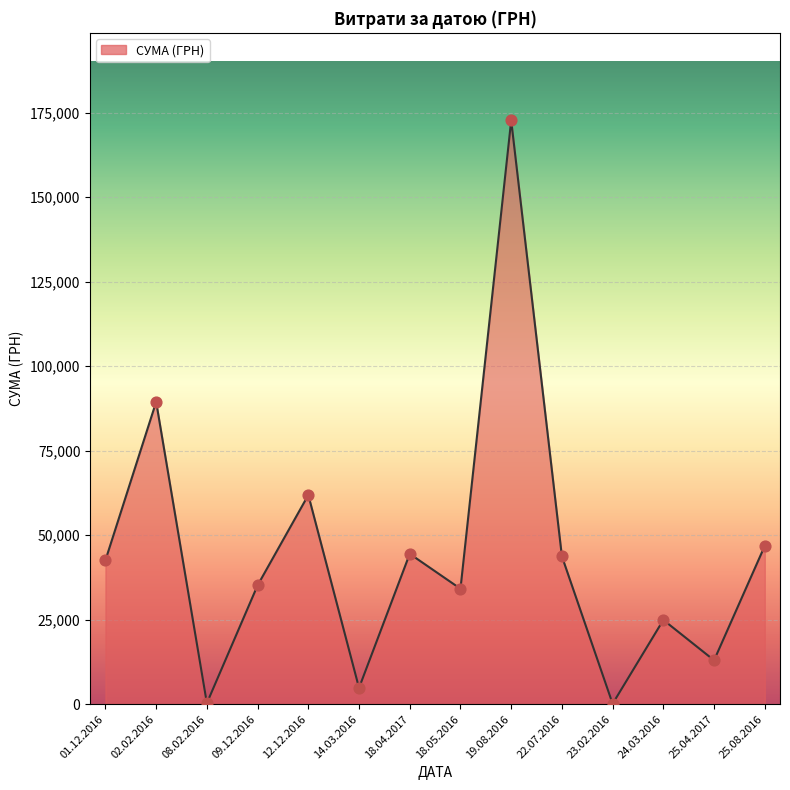

Which has a higher value, 18.05.2016 or 08.02.2016?

18.05.2016